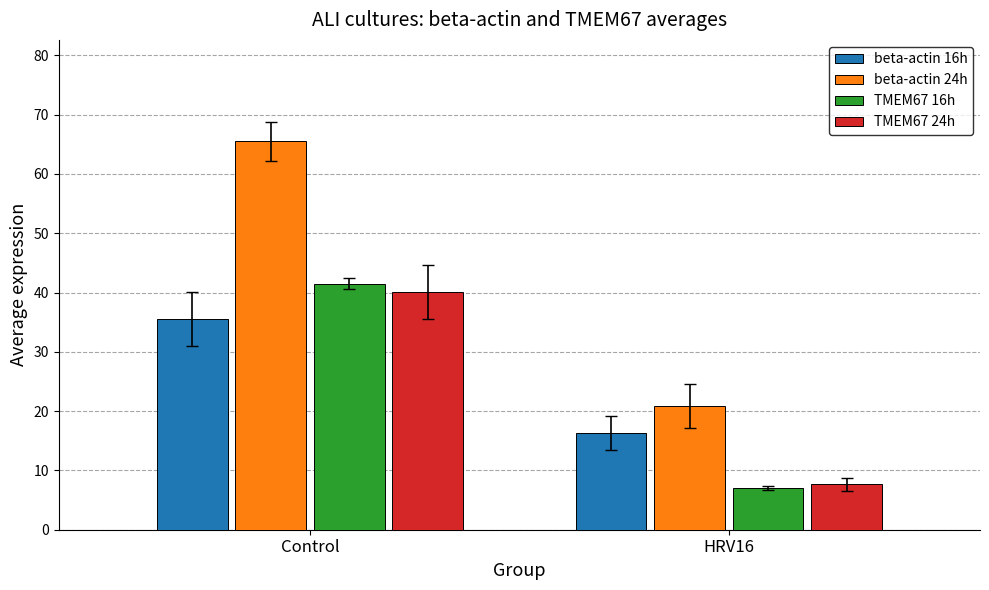

What are all the series names shown in the legend?

beta-actin 16h, beta-actin 24h, TMEM67 16h, TMEM67 24h